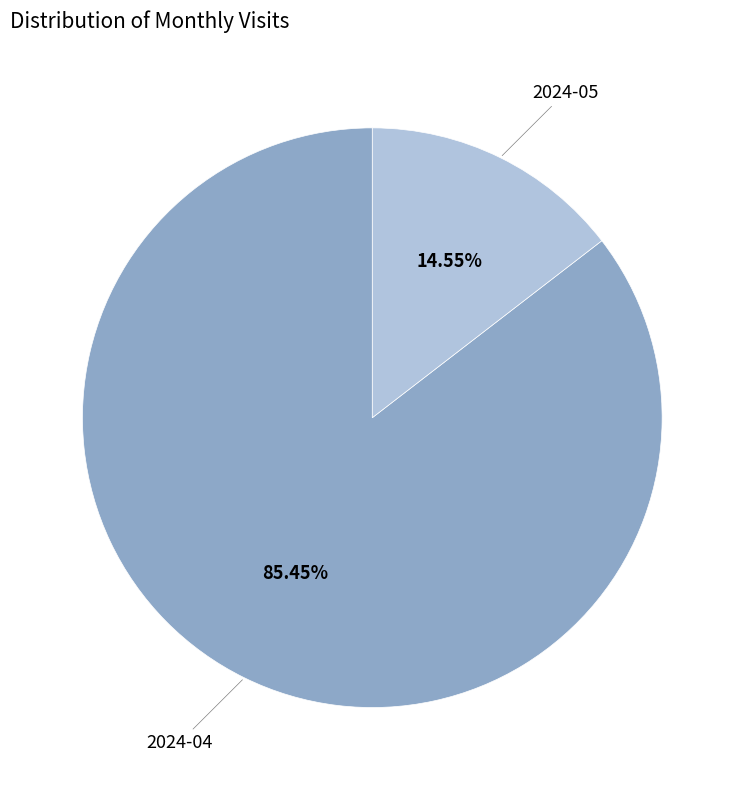

How many segments does this pie chart have?

2